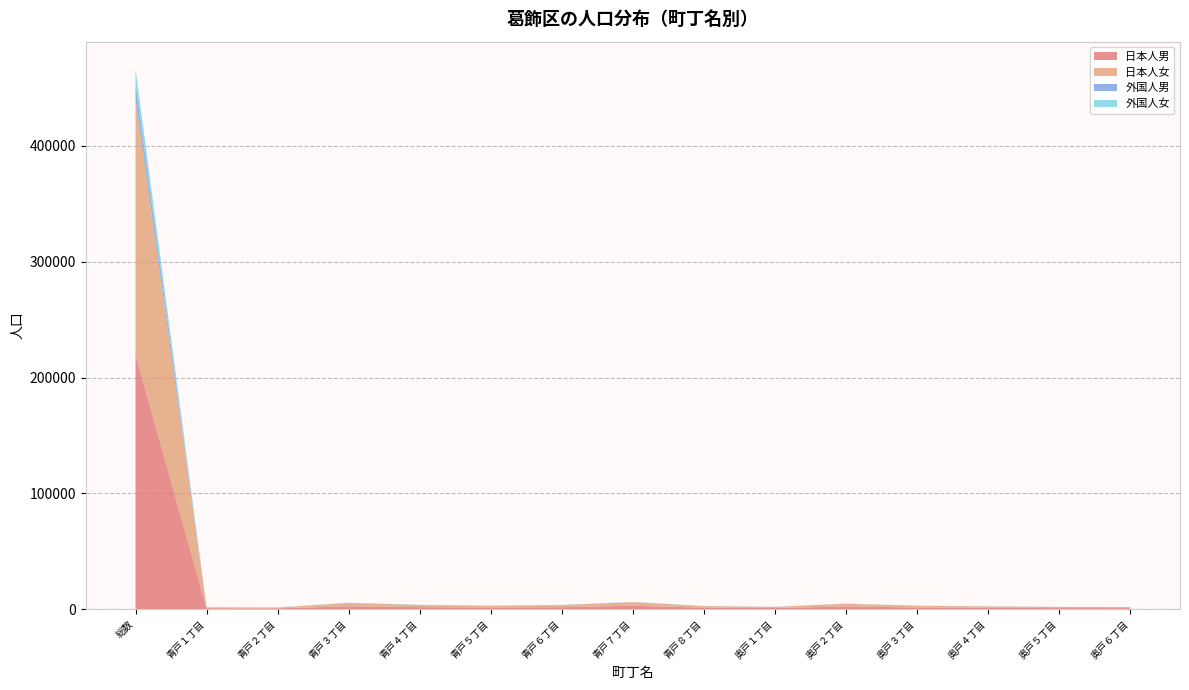

Reading left to right, list all the values displayed in this chart.

日本人男: 総数=219957	青戸１丁目=794	青戸２丁目=708	青戸３丁目=2471	青戸４丁目=1781	青戸５丁目=1488	青戸６丁目=1752	青戸７丁目=2986	青戸８丁目=1352	奥戸１丁目=994	奥戸２丁目=2370	奥戸３丁目=1465	奥戸４丁目=1234	奥戸５丁目=942	奥戸６丁目=931
日本人女: 総数=221017	青戸１丁目=802	青戸２丁目=688	青戸３丁目=2748	青戸４丁目=1792	青戸５丁目=1456	青戸６丁目=1774	青戸７丁目=3079	青戸８丁目=1270	奥戸１丁目=948	奥戸２丁目=2314	奥戸３丁目=1439	奥戸４丁目=1122	奥戸５丁目=944	奥戸６丁目=870
外国人男: 総数=12512	青戸１丁目=15	青戸２丁目=33	青戸３丁目=185	青戸４丁目=111	青戸５丁目=42	青戸６丁目=71	青戸７丁目=99	青戸８丁目=64	奥戸１丁目=32	奥戸２丁目=67	奥戸３丁目=52	奥戸４丁目=58	奥戸５丁目=32	奥戸６丁目=44
外国人女: 総数=13144	青戸１丁目=24	青戸２丁目=38	青戸３丁目=197	青戸４丁目=93	青戸５丁目=52	青戸６丁目=77	青戸７丁目=115	青戸８丁目=52	奥戸１丁目=35	奥戸２丁目=59	奥戸３丁目=59	奥戸４丁目=70	奥戸５丁目=48	奥戸６丁目=44